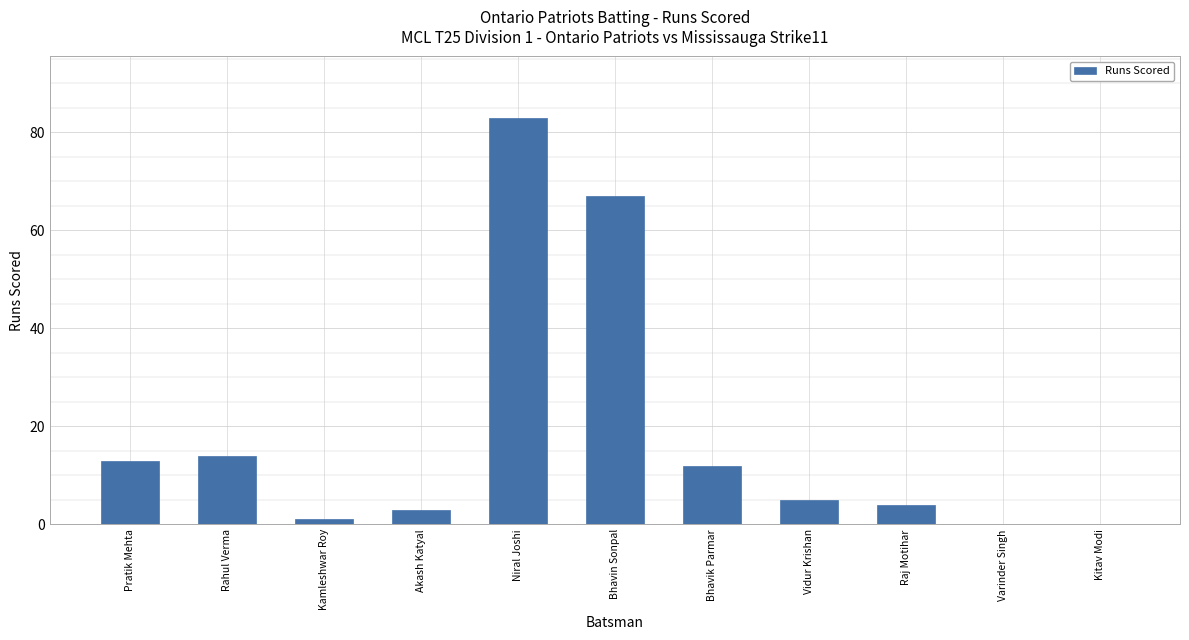

The value at Rahul Verma is 14. True or false?

True